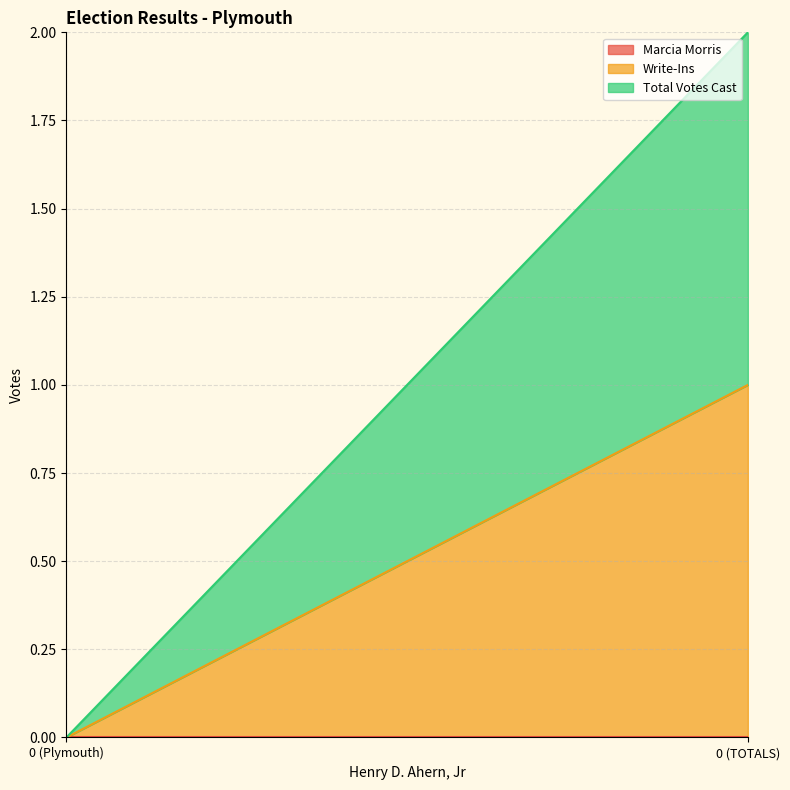

How many values in the Write-Ins series are below 1?

1